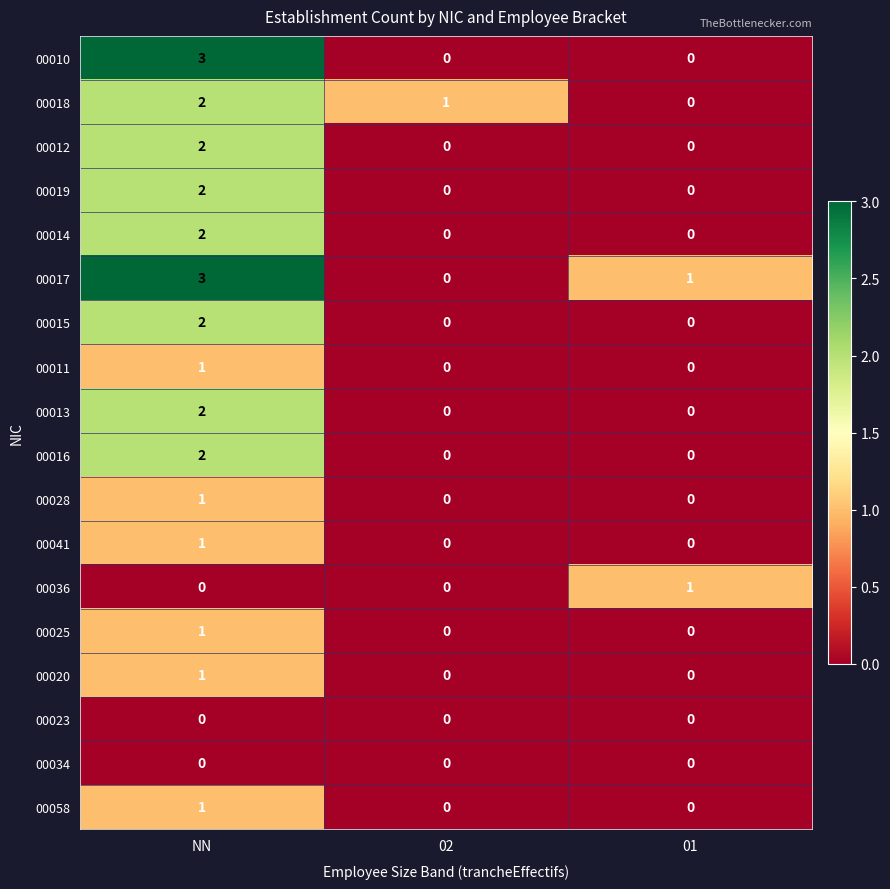

What is the total value across all series at 02?

1